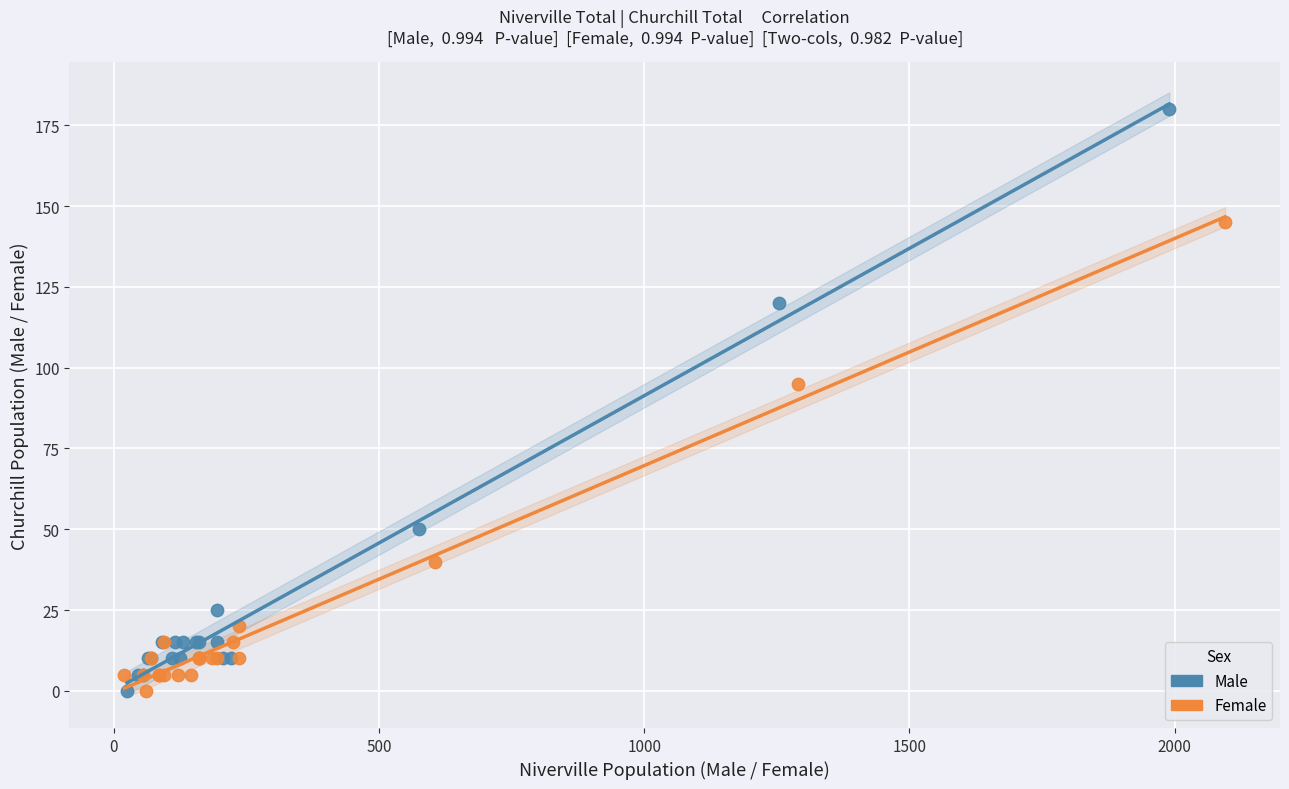

Which series reaches the maximum Y coordinate?

Male